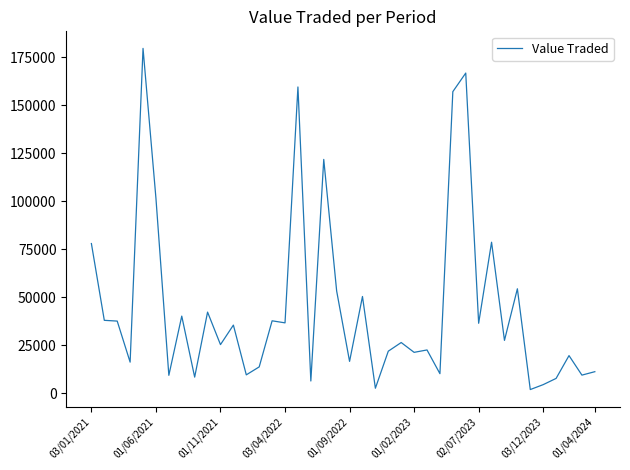

How many lines are shown in the chart?

1